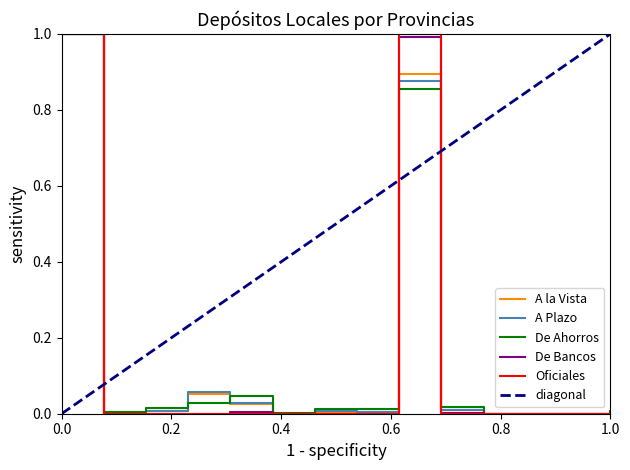

What is the difference between the maximum and second lowest values in the De Ahorros series?

1.0